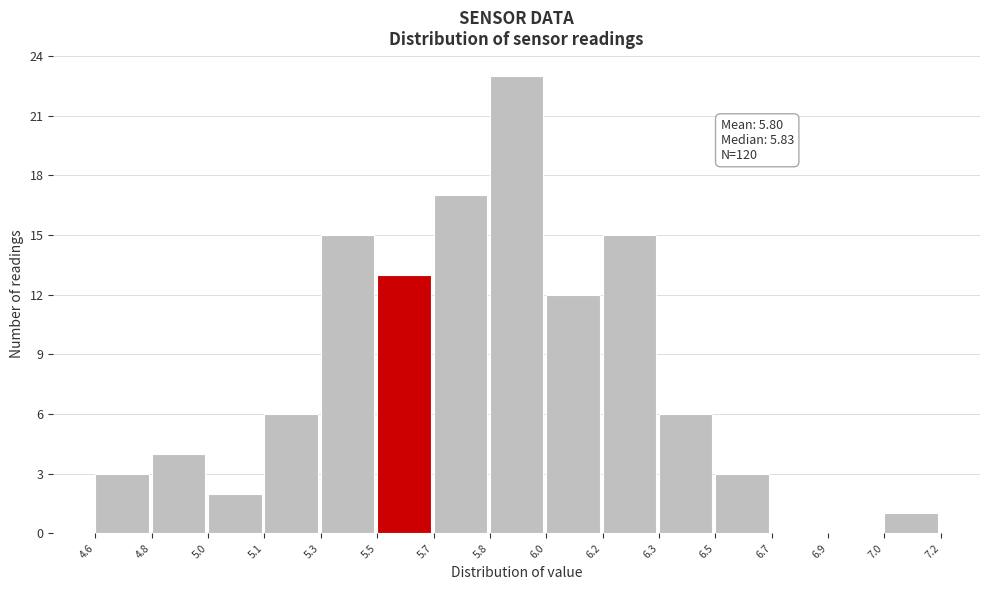

Reading left to right, list all the values displayed in this chart.

4.6=3	4.8=4	5.0=2	5.1=6	5.3=15	5.5=13	5.7=17	5.8=23	6.0=12	6.2=15	6.3=6	6.5=3	6.7=0	6.9=0	7.0=1